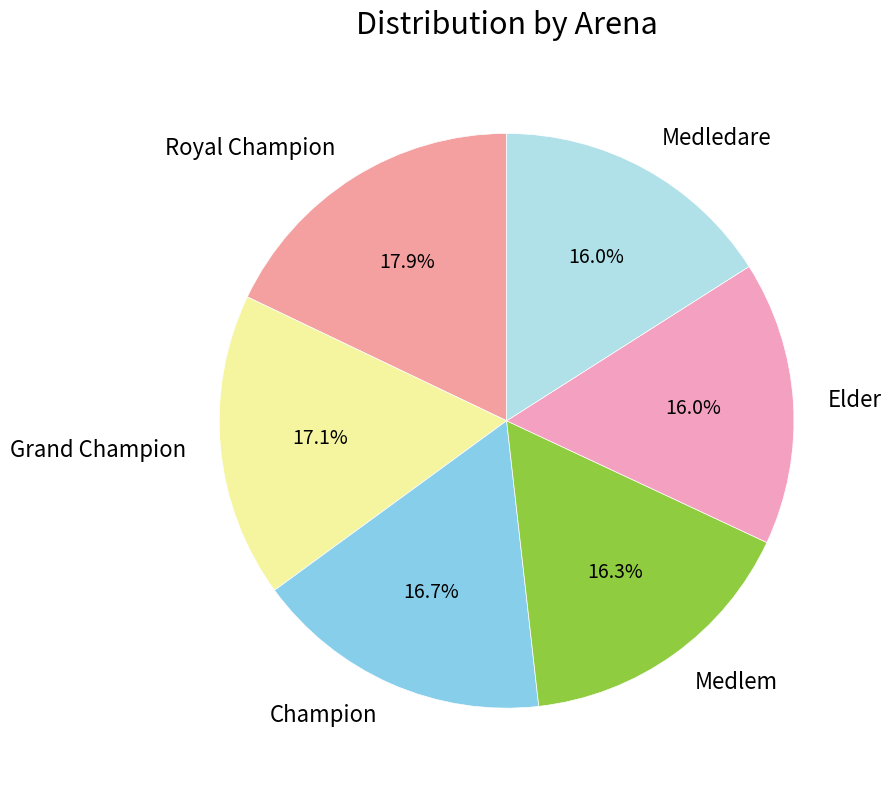

Count the number of slices in the pie.

6